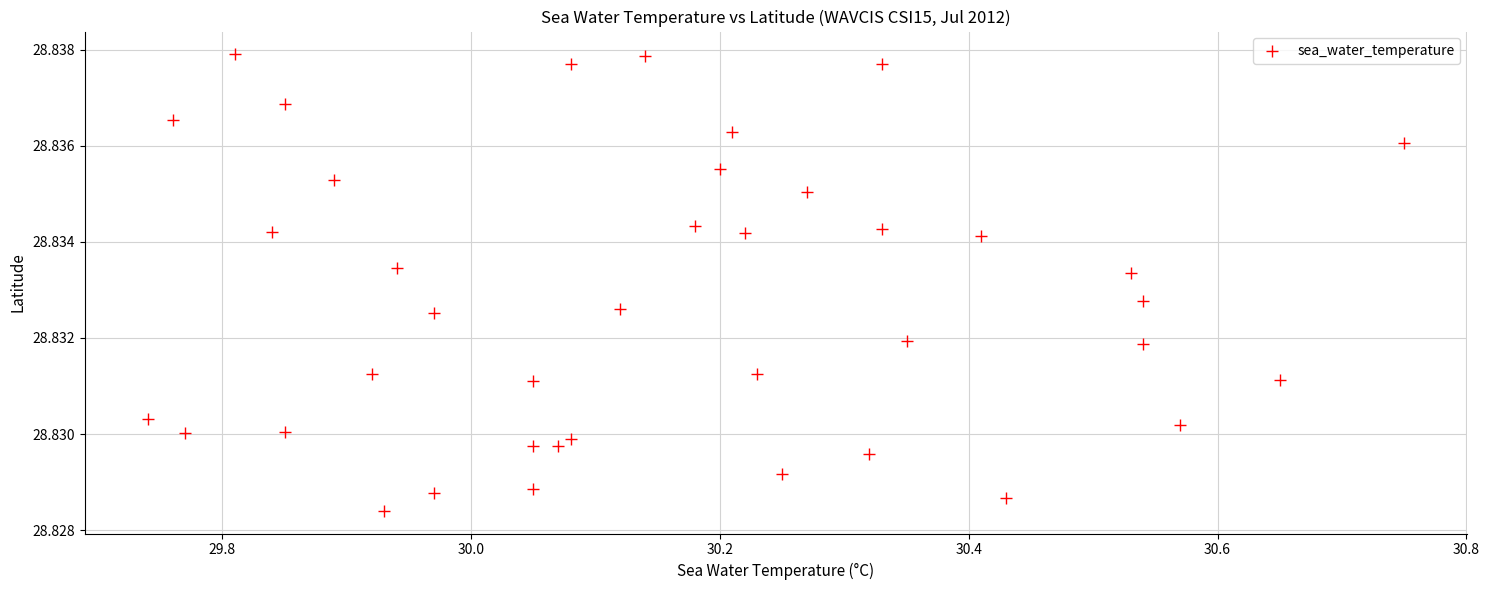

What is the range of X values (max minus min)?

1.0